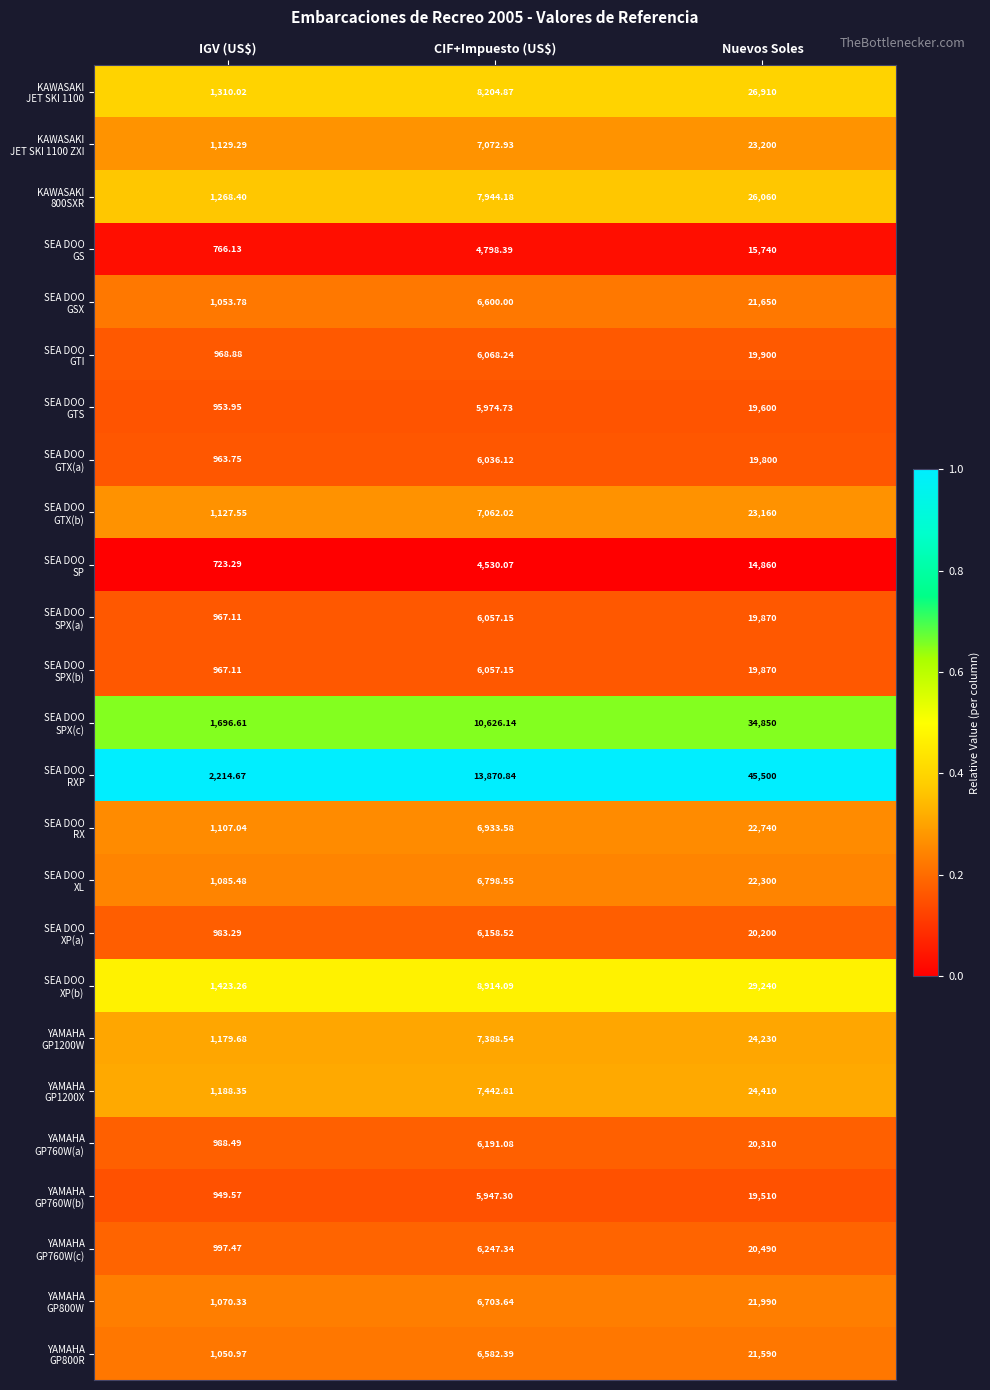

At which category is the sum across all series the highest?

Nuevos Soles